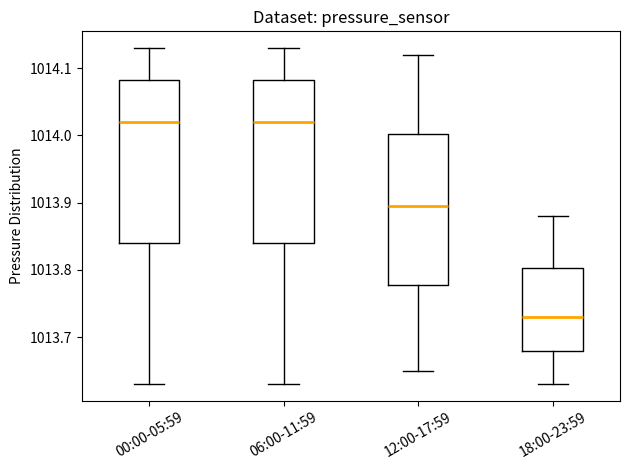

Reading left to right, transcribe this box plot: for each box, give where its median line is, the range the box spans, and where its two whiskers end, as read against the y-axis. The values are not printed on the chart, so give them approximately, as read against the axis.

00:00-05:59: median 1014.02, box 1013.84 to 1014.08, whiskers 1013.63 to 1014.13
06:00-11:59: median 1014.02, box 1013.84 to 1014.08, whiskers 1013.63 to 1014.13
12:00-17:59: median 1013.90, box 1013.78 to 1014.00, whiskers 1013.65 to 1014.12
18:00-23:59: median 1013.73, box 1013.68 to 1013.80, whiskers 1013.63 to 1013.88